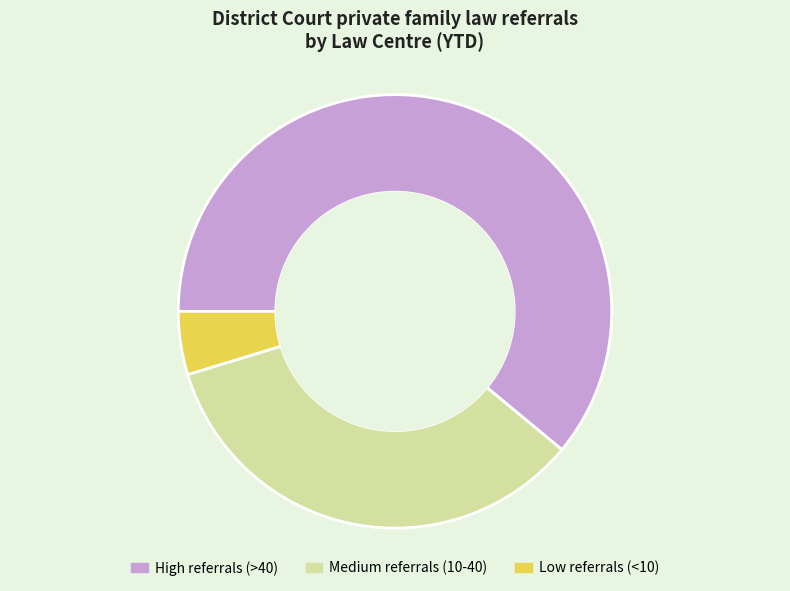

Do High referrals (>40) and Medium referrals (10-40) together represent more than half of the pie?

Yes